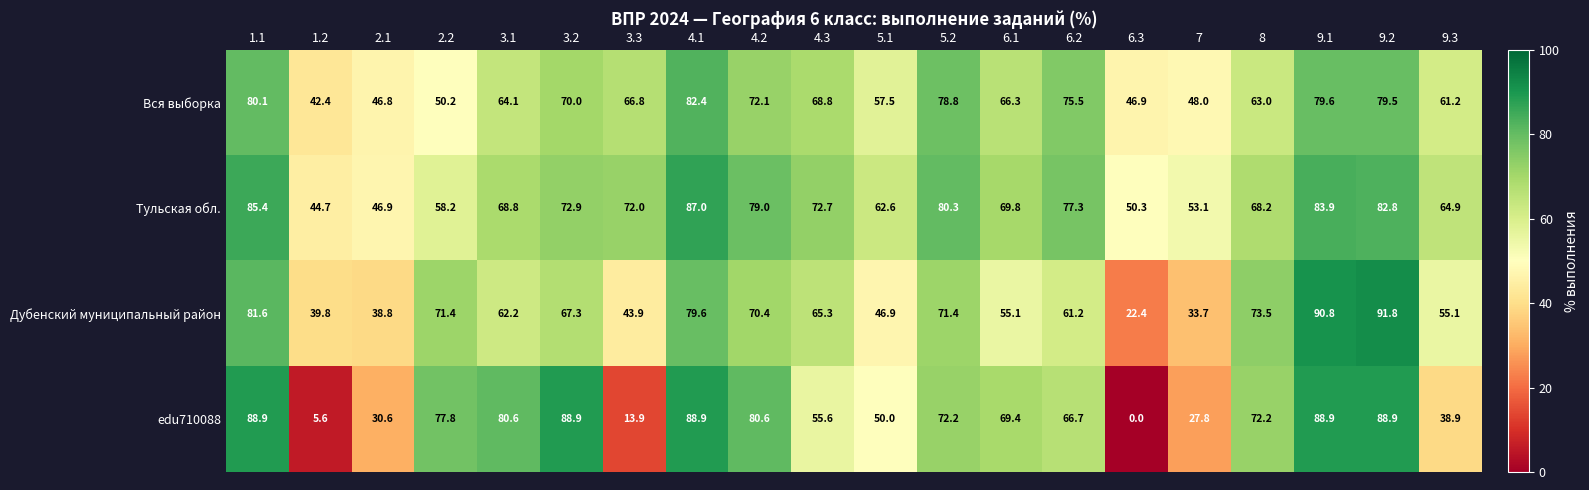

Which series has the largest range (max minus min)?

edu710088